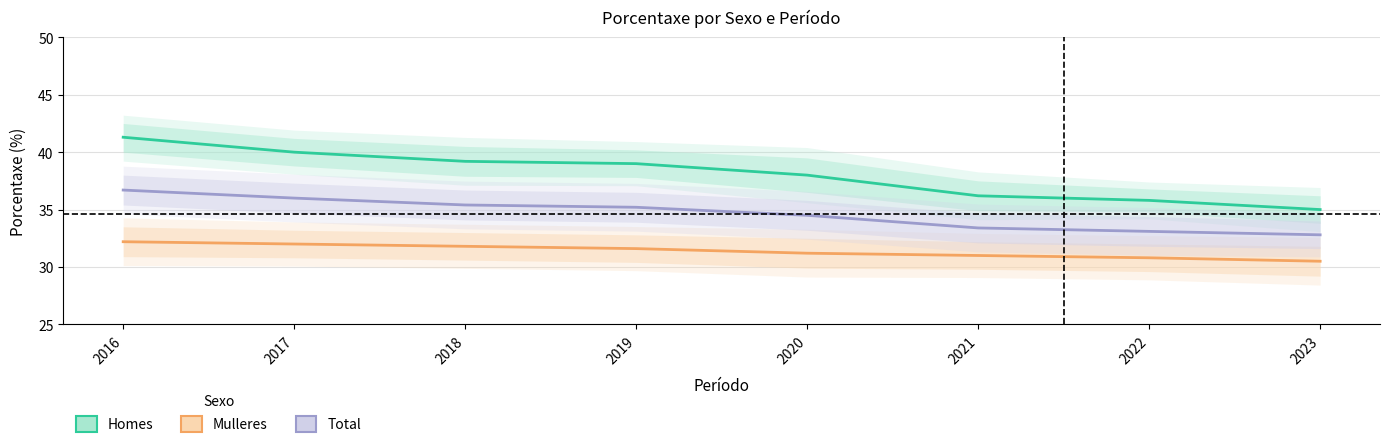

At how many categories does at least one series exceed 36?

6